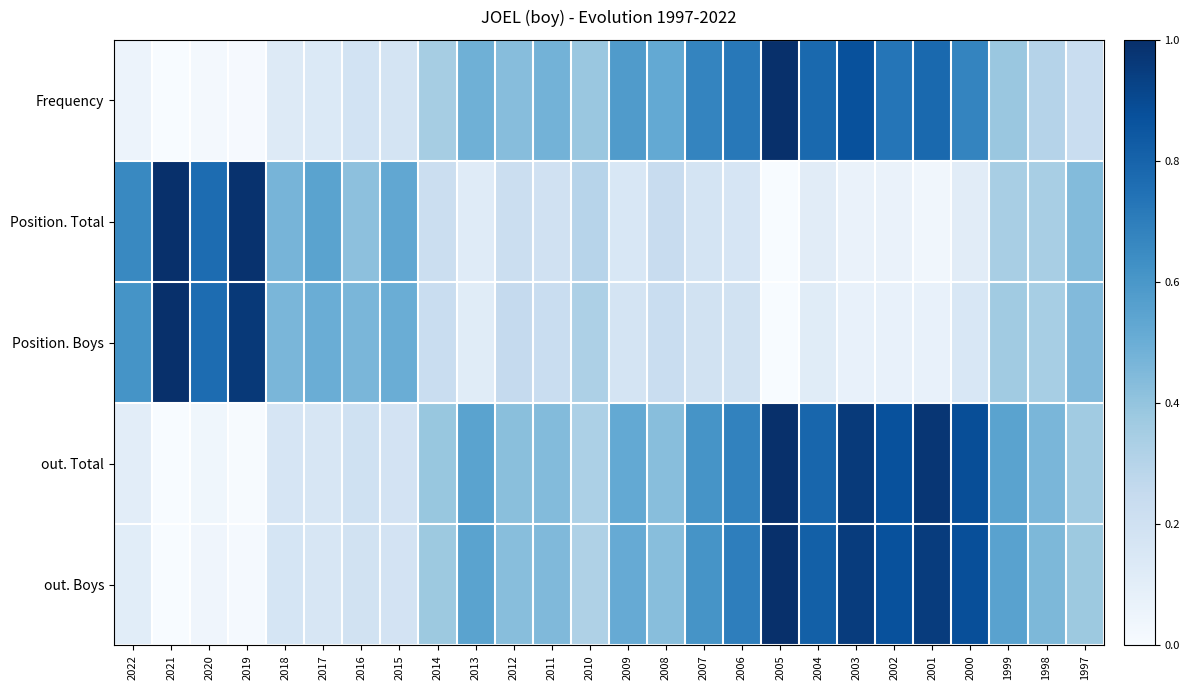

At which category does the chart reach its minimum across all series?

2021